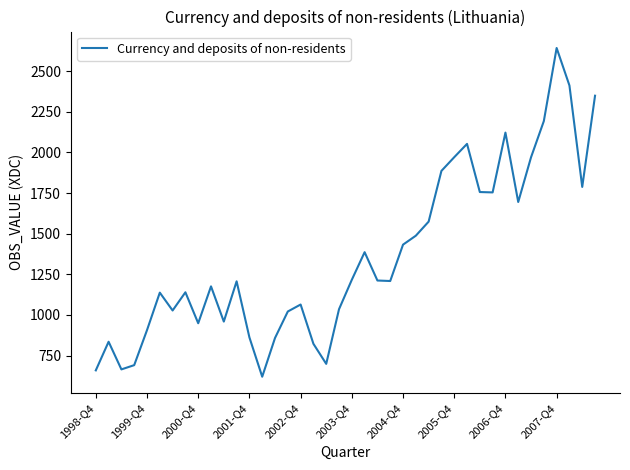

What is the smallest value displayed?

619.7